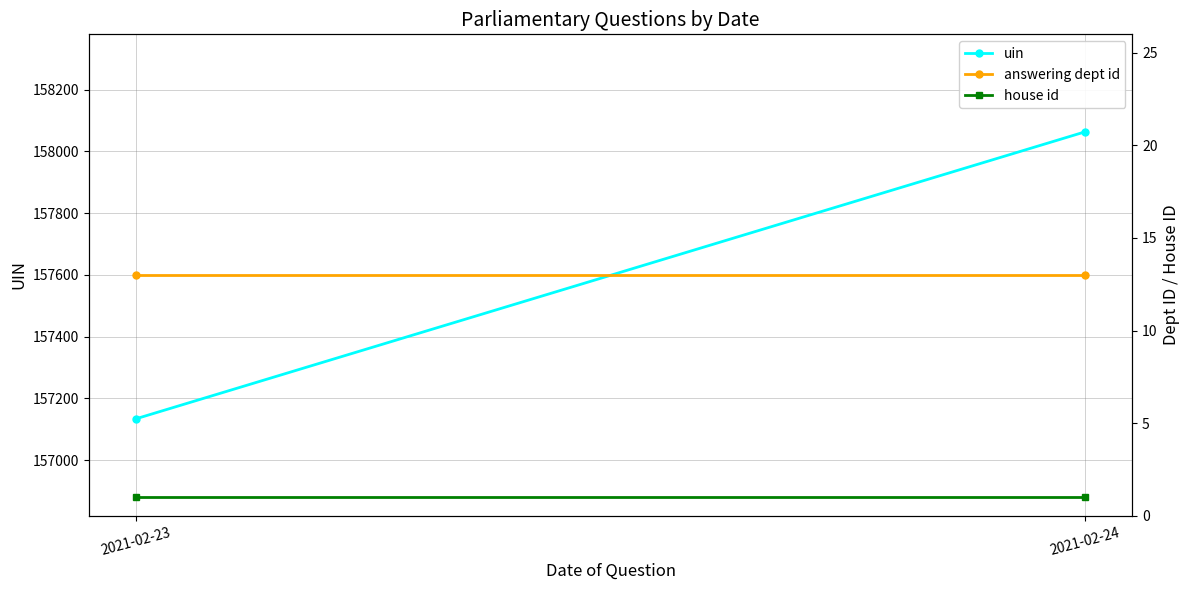

Which series has the widest spread of values?

uin